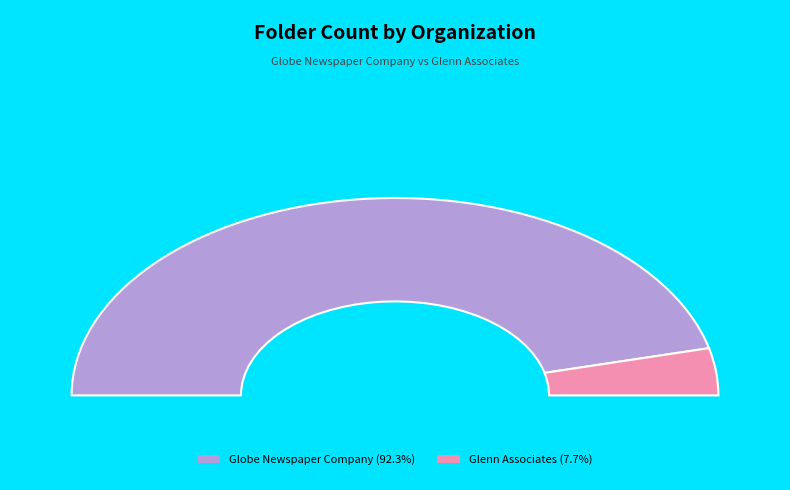

What percentage do Glenn Associates and Globe Newspaper Company together represent?

100.0%